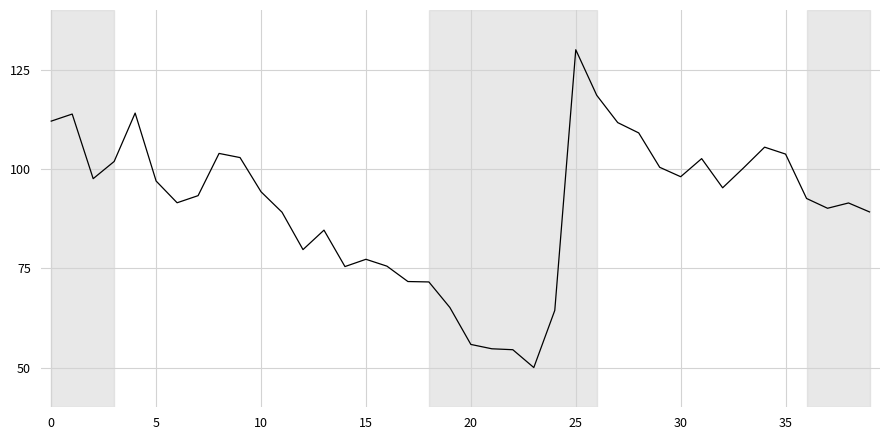

What is the difference between the second highest and minimum values?

68.5